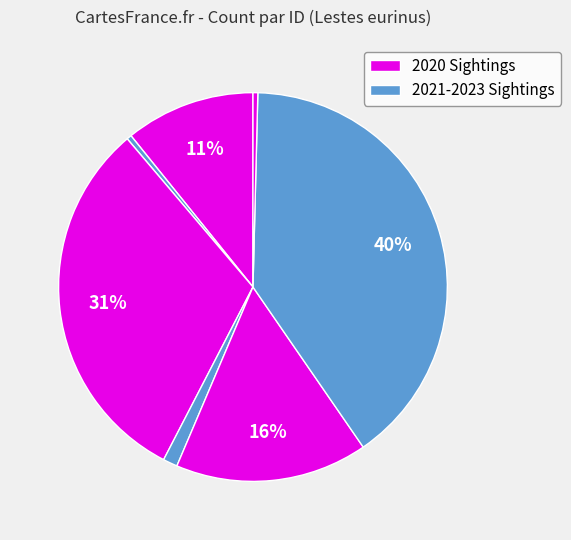

How many slices are in this pie chart?

7